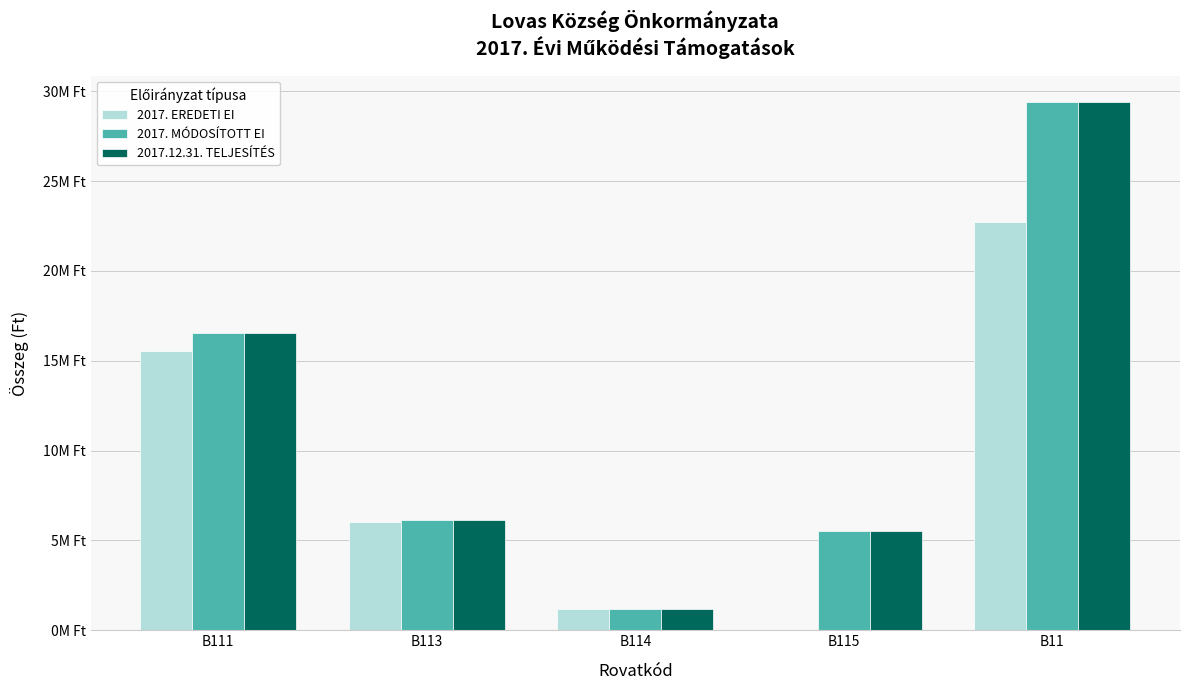

At how many categories does at least one series exceed 27057374?

1